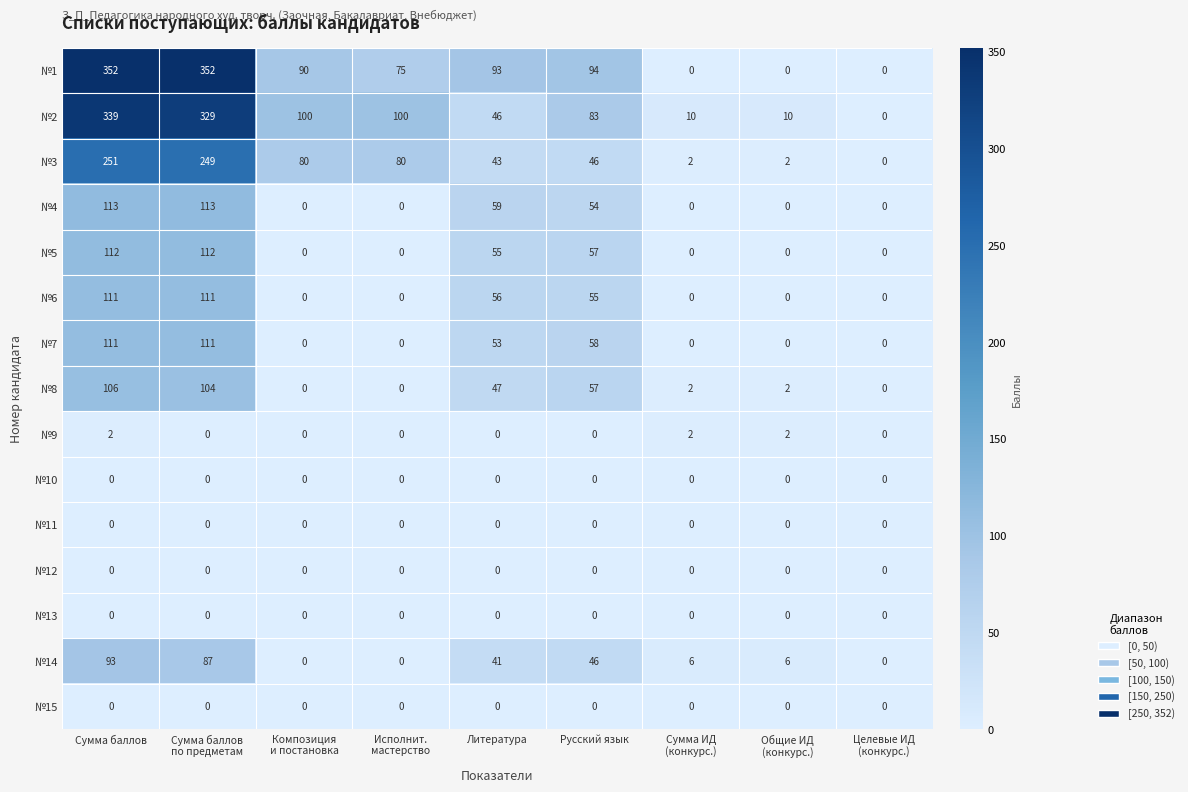

Which series has the widest spread of values?

№1